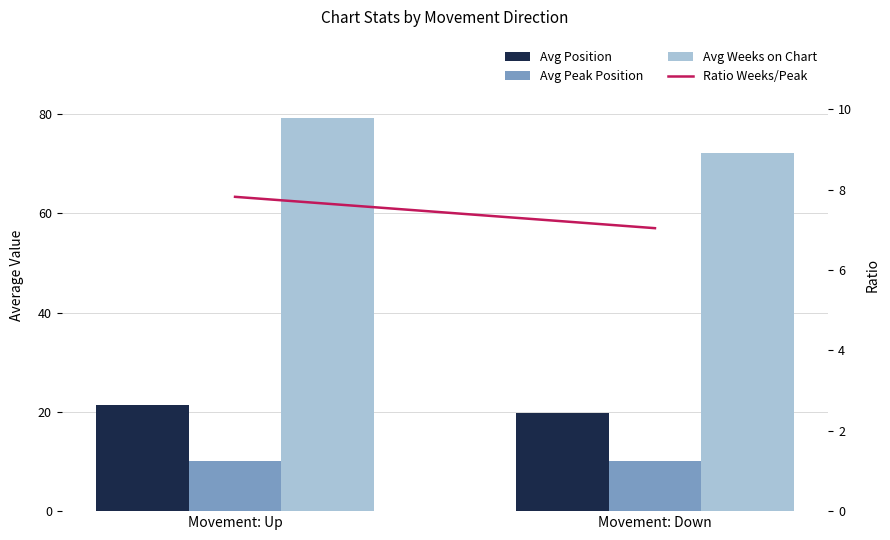

Reading right to left, what are all the values shown in this chart?

Avg Position: Movement: Down=19.8	Movement: Up=21.3
Avg Peak Position: Movement: Down=10.2	Movement: Up=10.1
Avg Weeks on Chart: Movement: Down=72.1	Movement: Up=79.2
Ratio Weeks/Peak: Movement: Down=7.0	Movement: Up=7.8